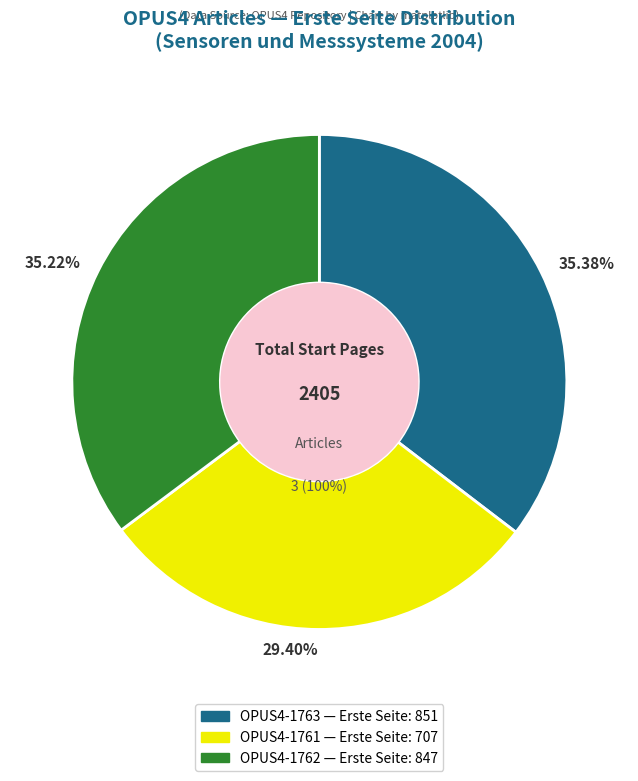

What is the largest slice in the pie chart?

OPUS4-1763